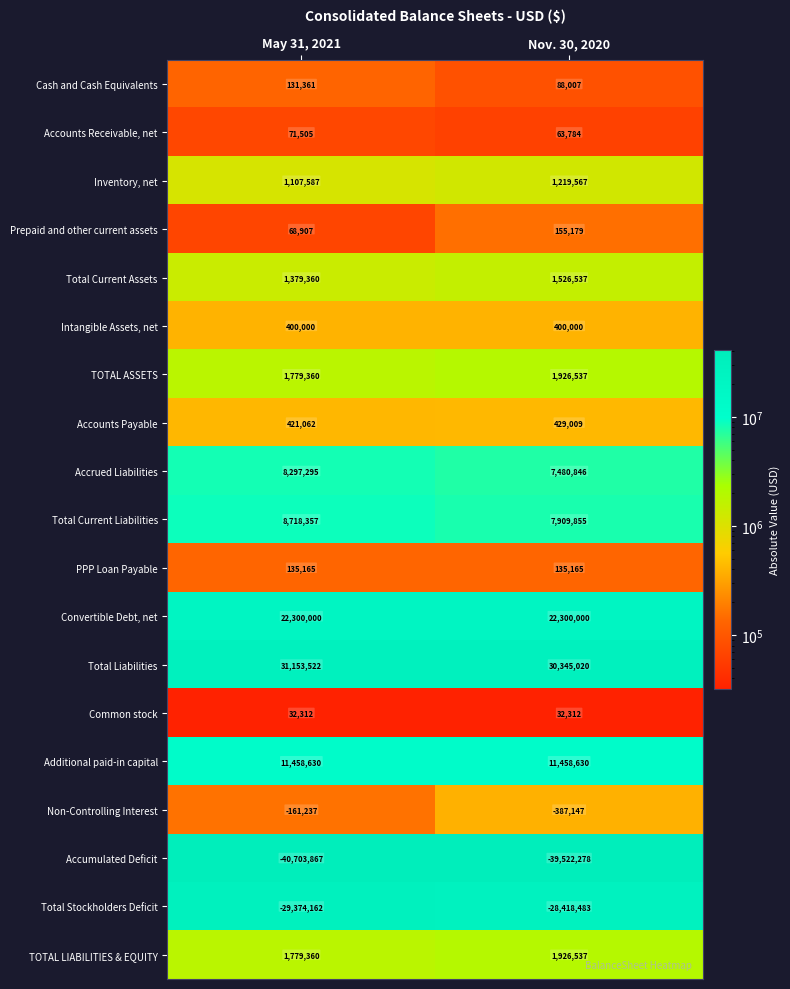

Between May 31, 2021 and Nov. 30, 2020, which series saw the biggest shift?

Accumulated Deficit